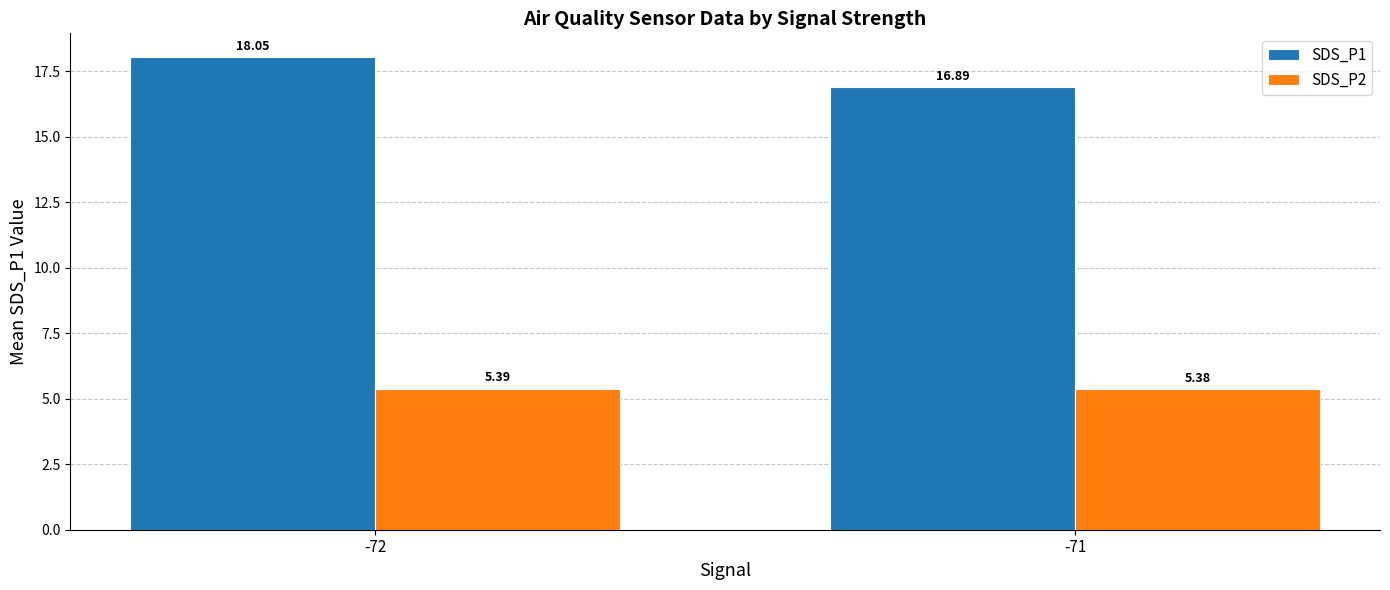

Rank the series by their maximum value, from highest to lowest.

SDS_P1, SDS_P2